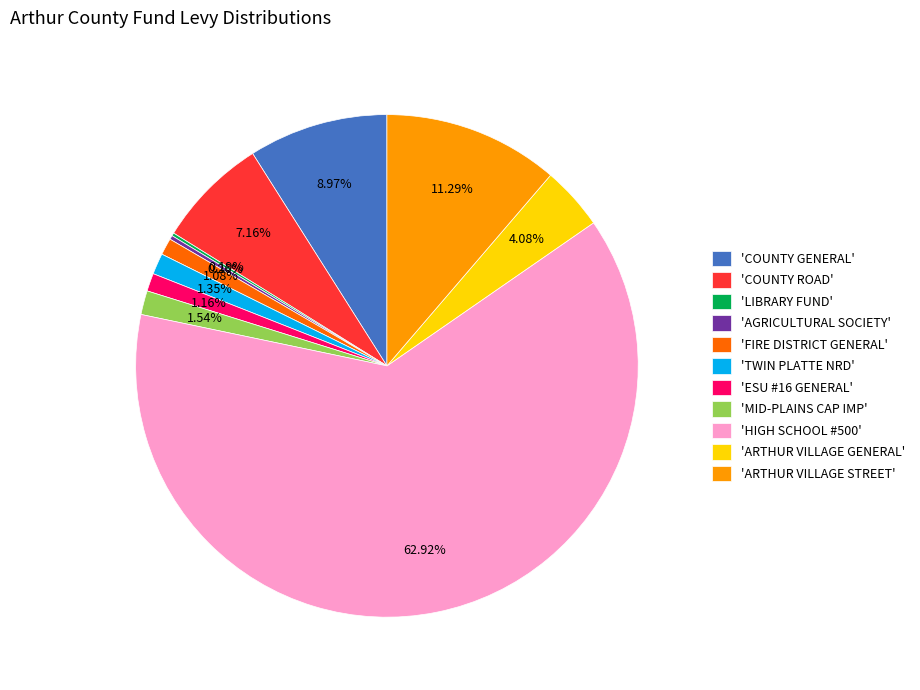

Is there any slice that represents more than half of the pie?

Yes